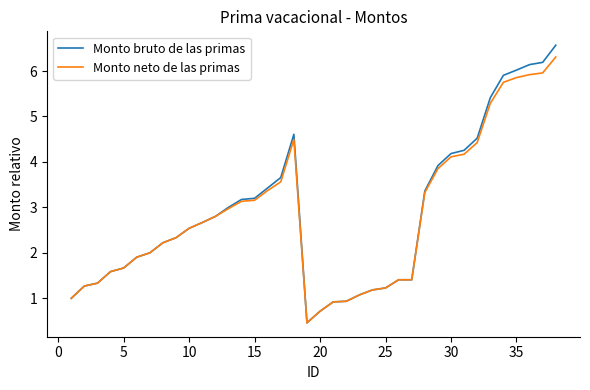

What is the maximum value shown in the chart?

6.6